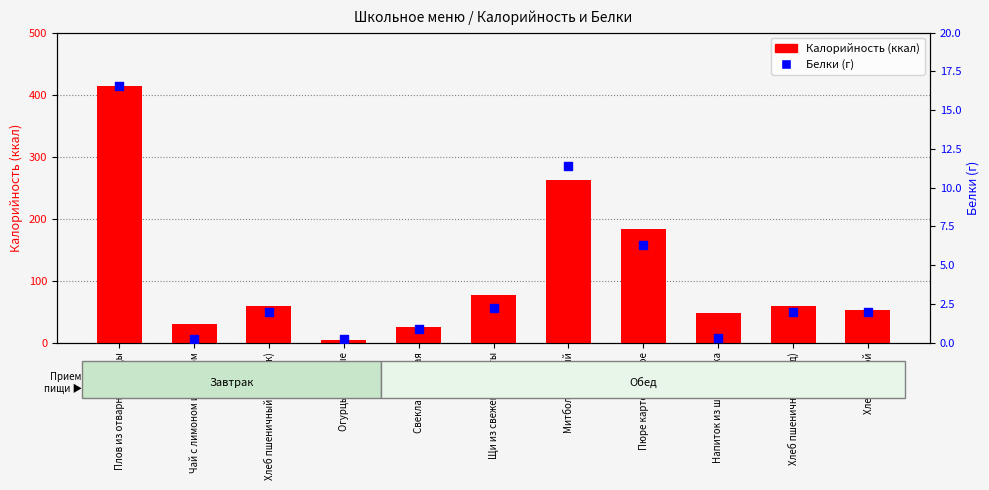

Which series has the widest spread of Y values?

Калорийность